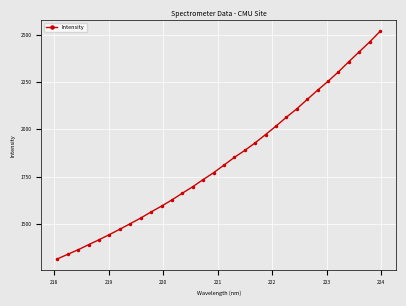

What is the greatest value displayed?

2518.5